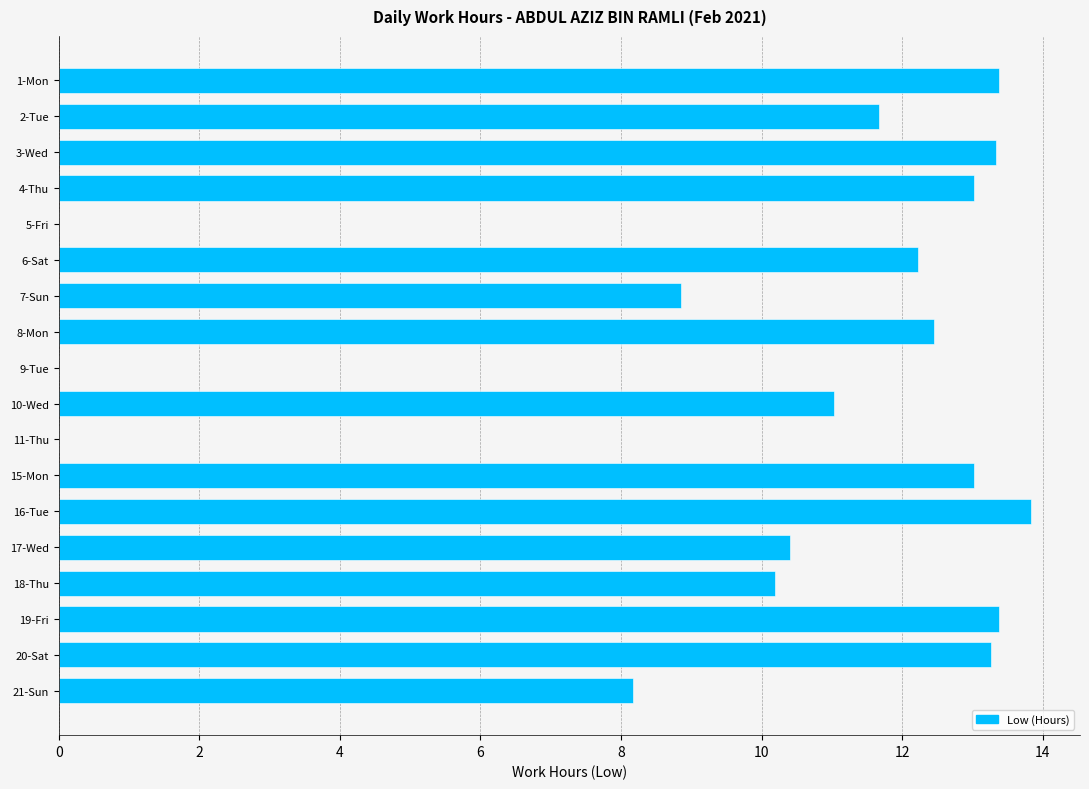

What is the maximum value shown in the chart?

13.8